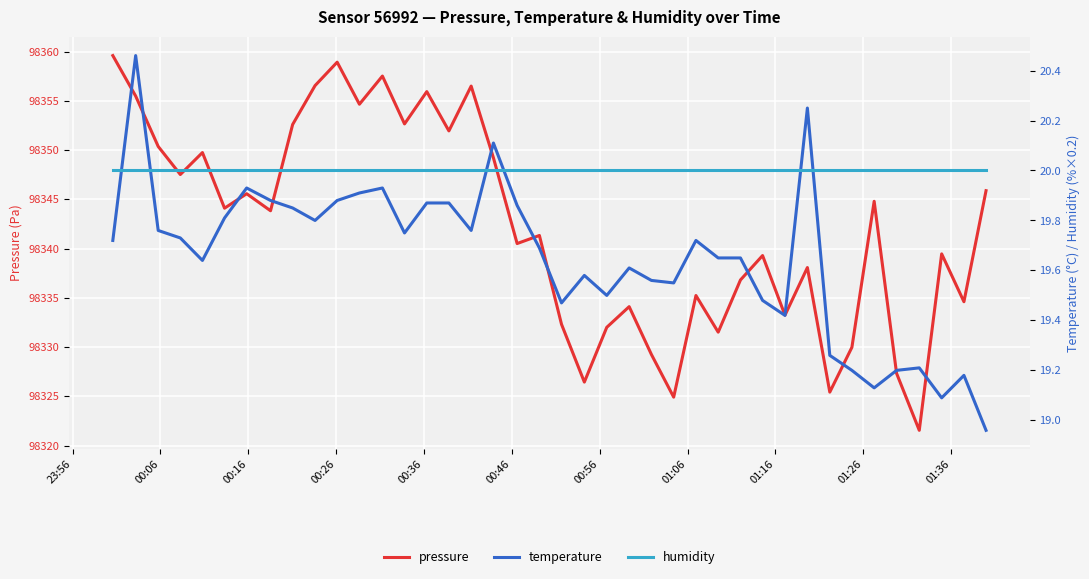

What is the highest value of the pressure series?

98359.6